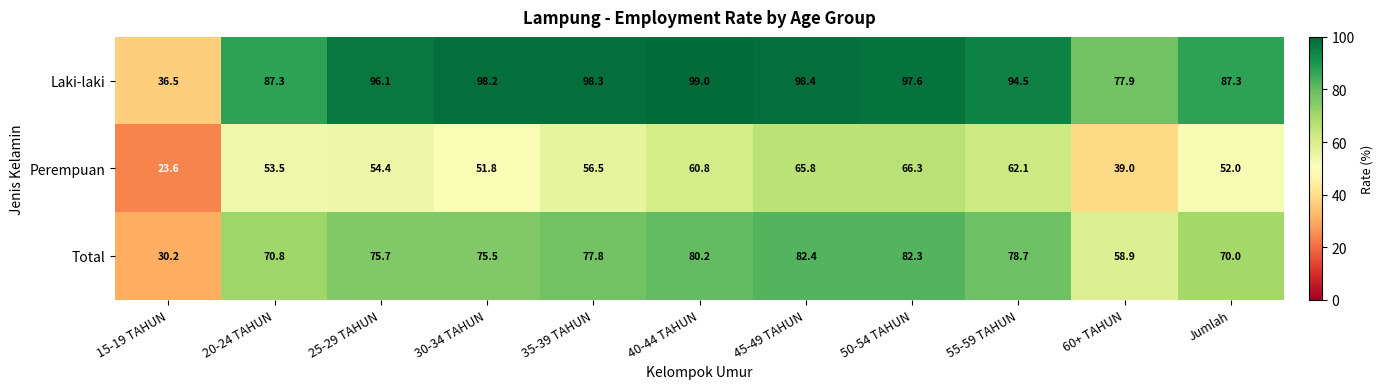

Which series changed the most between 55-59 TAHUN and 60+ TAHUN?

Perempuan